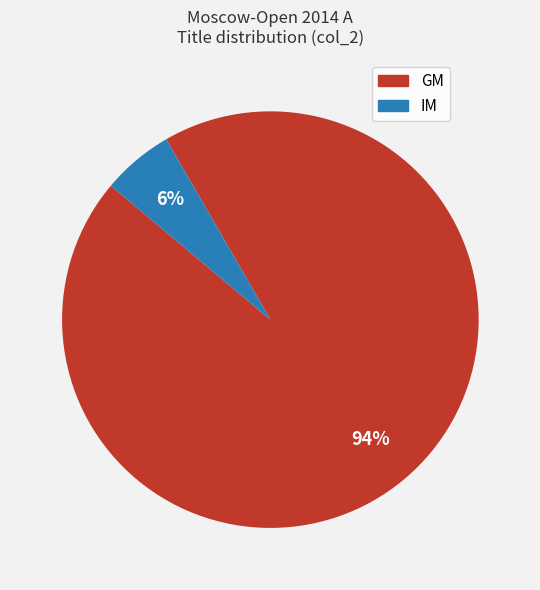

Combined, do IM and GM account for over 50%?

Yes